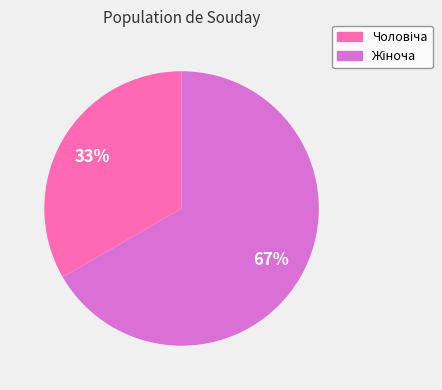

Does any single category account for the majority?

Yes